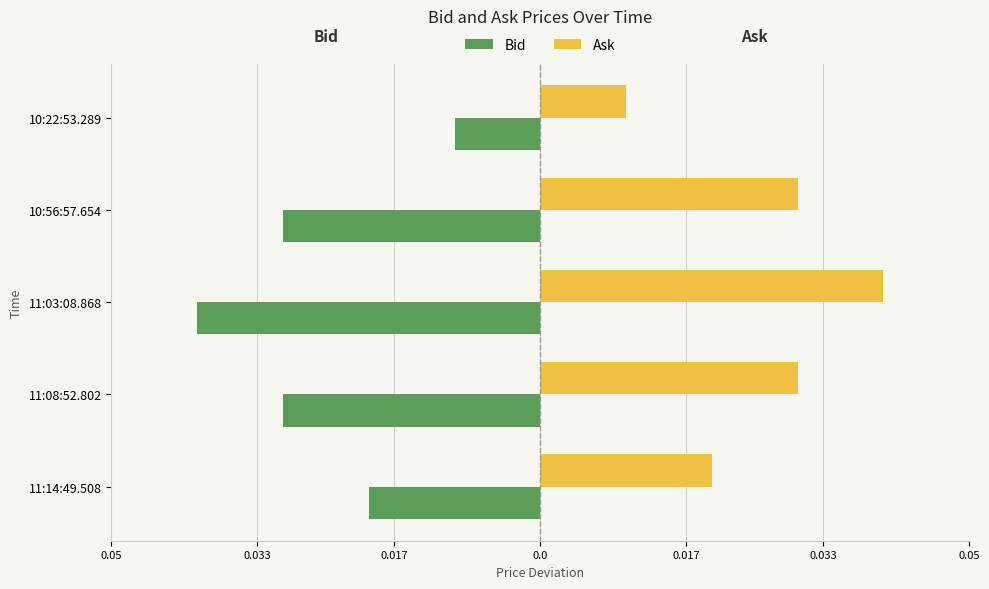

What are all the series names shown in the legend?

Bid, Ask